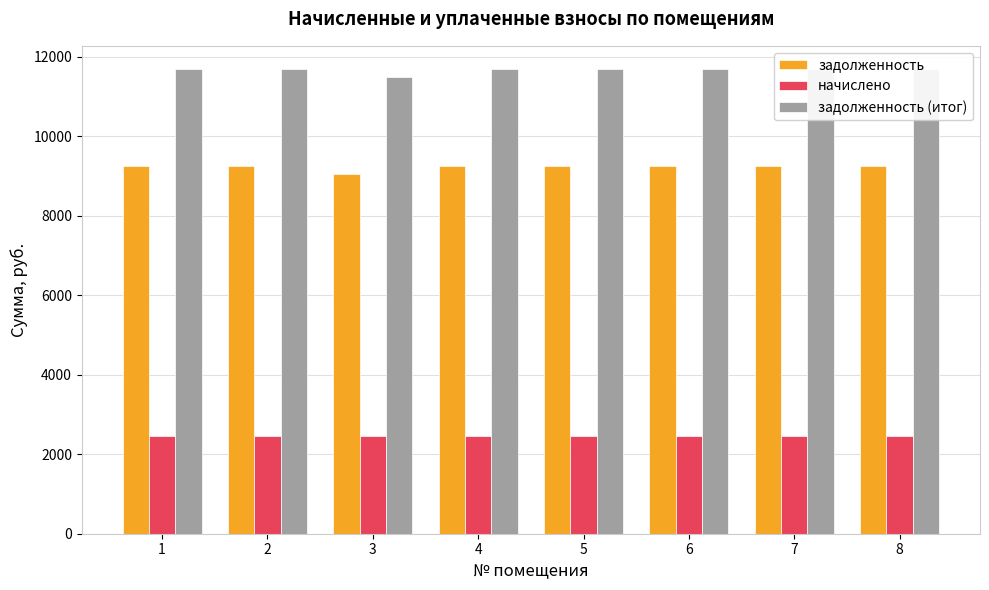

At which category is the sum across all series the highest?

1